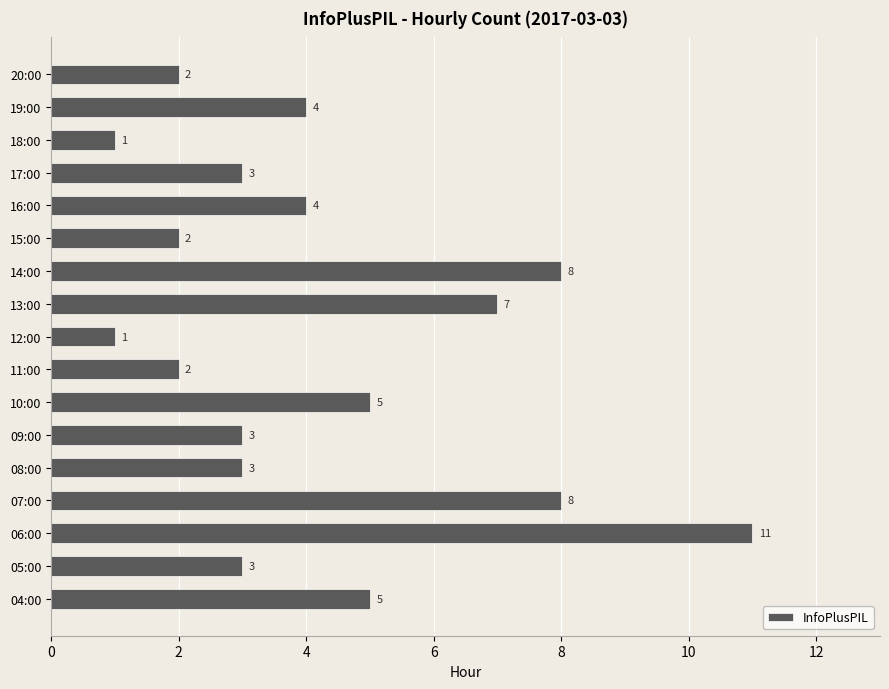

What is the change in value from 12:00 to 16:00?

+3